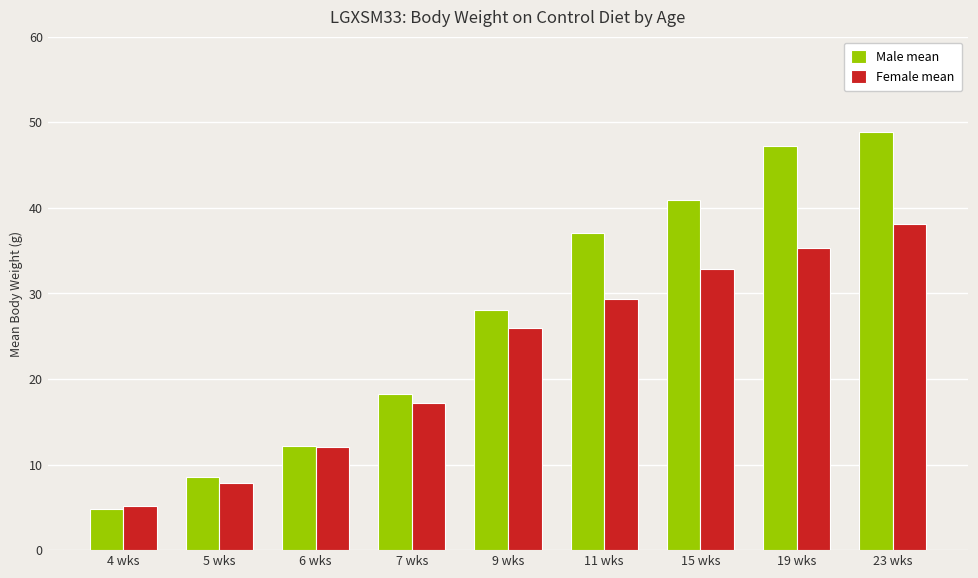

Reading left to right, transcribe all the data shown in this chart.

Male mean: 4 wks=4.8	5 wks=8.6	6 wks=12.2	7 wks=18.2	9 wks=28.1	11 wks=37.0	15 wks=40.9	19 wks=47.2	23 wks=48.9
Female mean: 4 wks=5.1	5 wks=7.9	6 wks=12.0	7 wks=17.2	9 wks=25.9	11 wks=29.3	15 wks=32.8	19 wks=35.3	23 wks=38.1